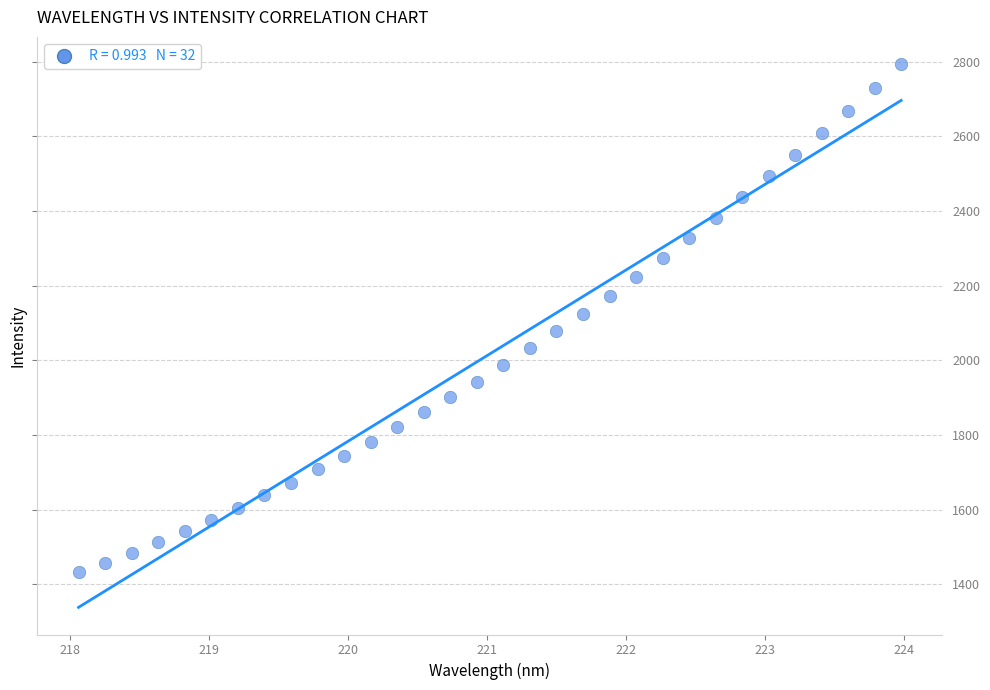

What is the range of X values (max minus min)?

5.9